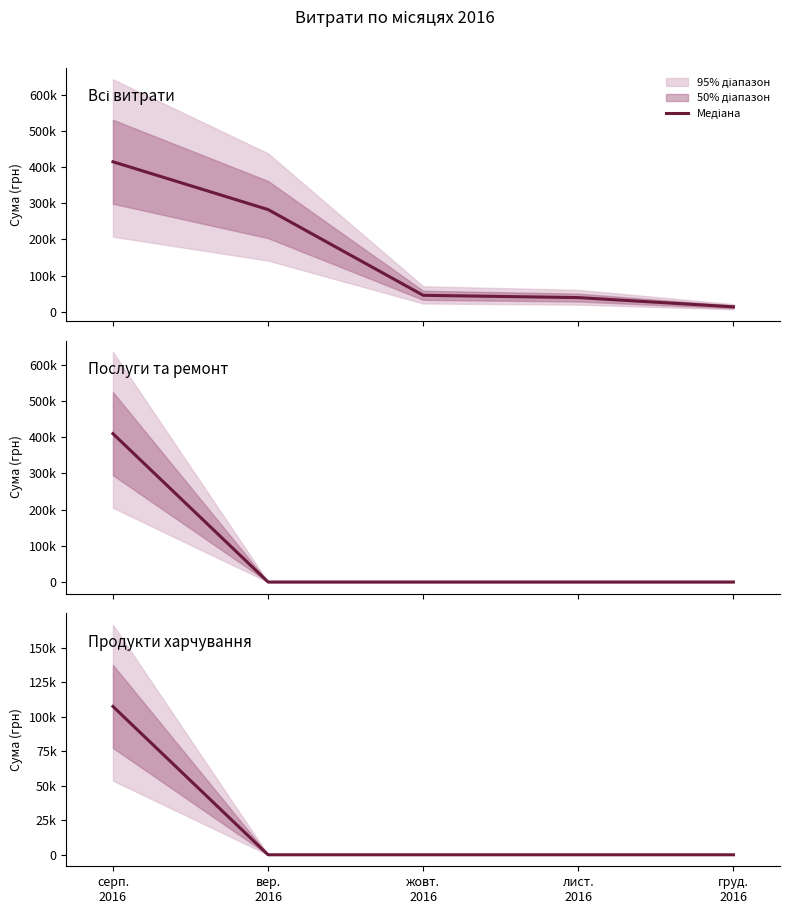

Rank the categories by value from highest to lowest.

серп.
2016, вер.
2016, жовт.
2016, лист.
2016, груд.
2016